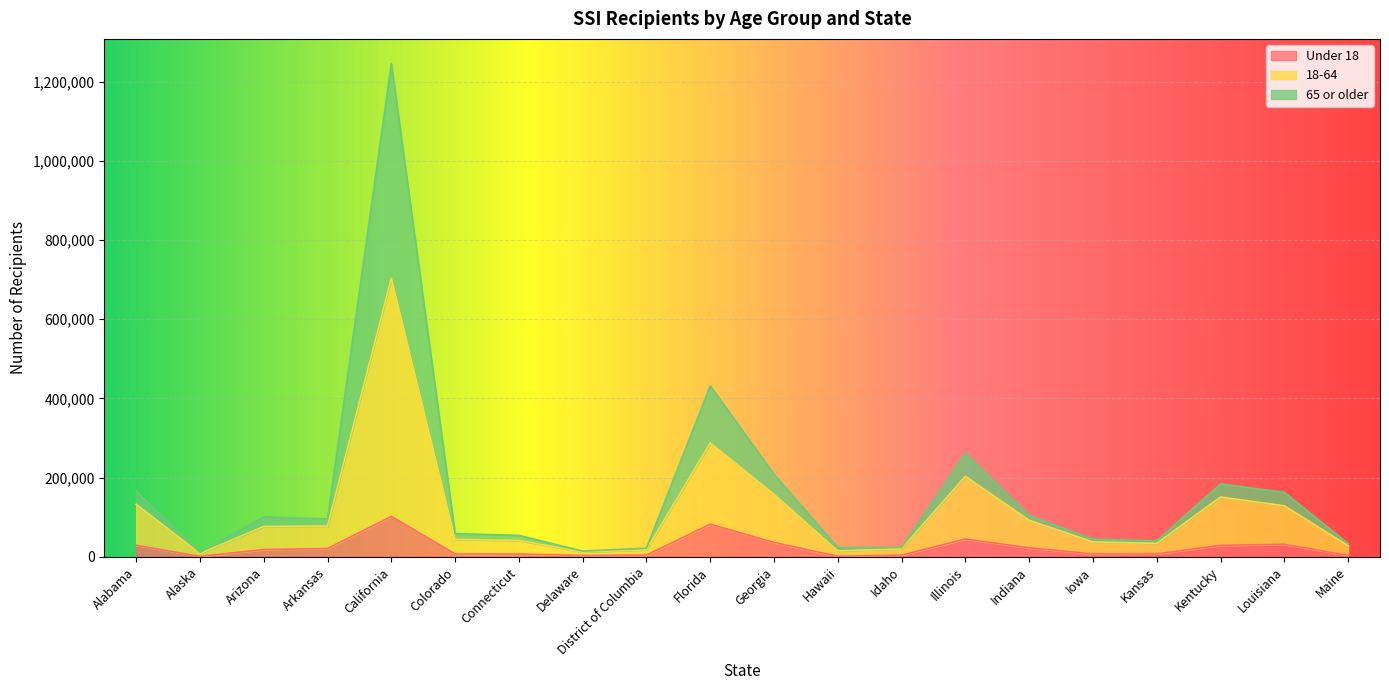

The 65 or older series shows 57857 at Kansas. True or false?

False